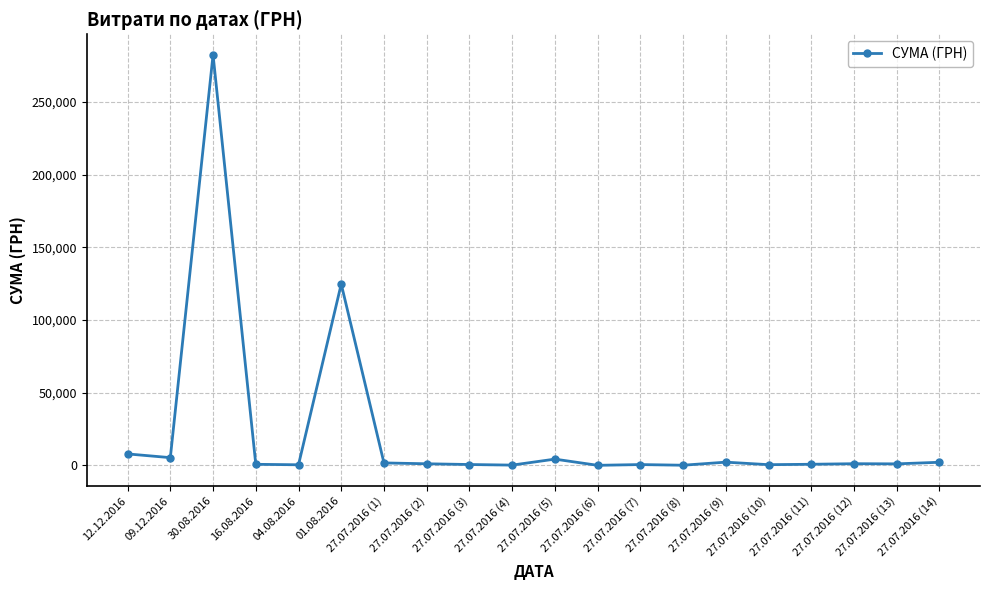

What is the difference between the maximum and second lowest values?

282309.1